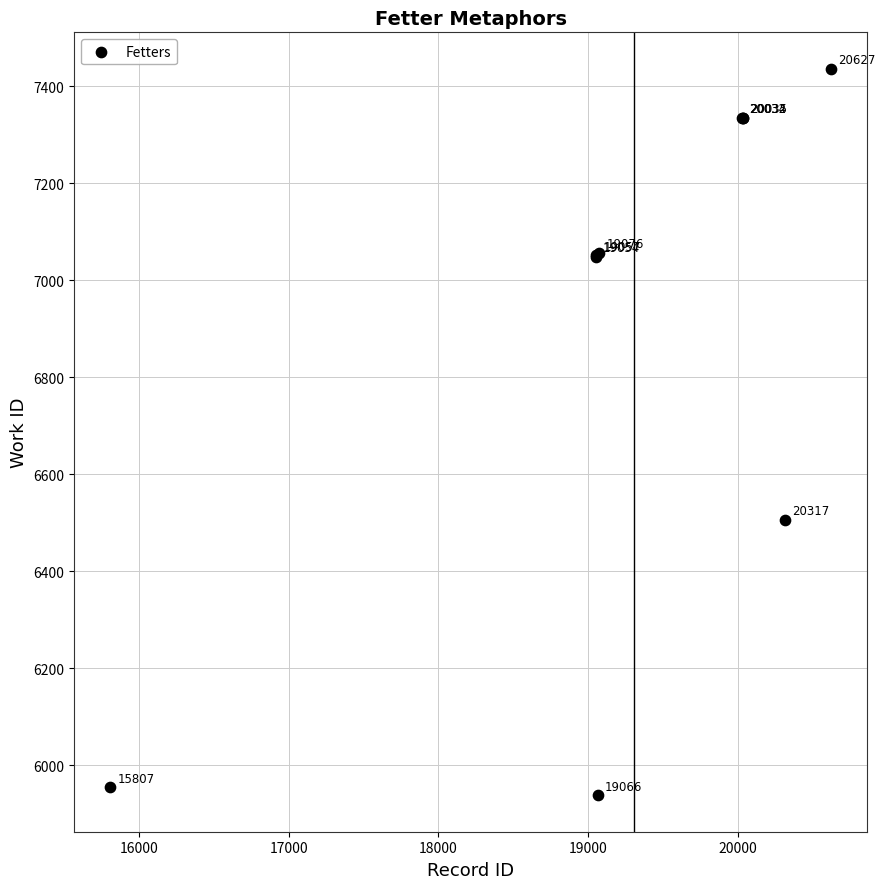

What Y value in the scatter plot is closest to 6687?

6506